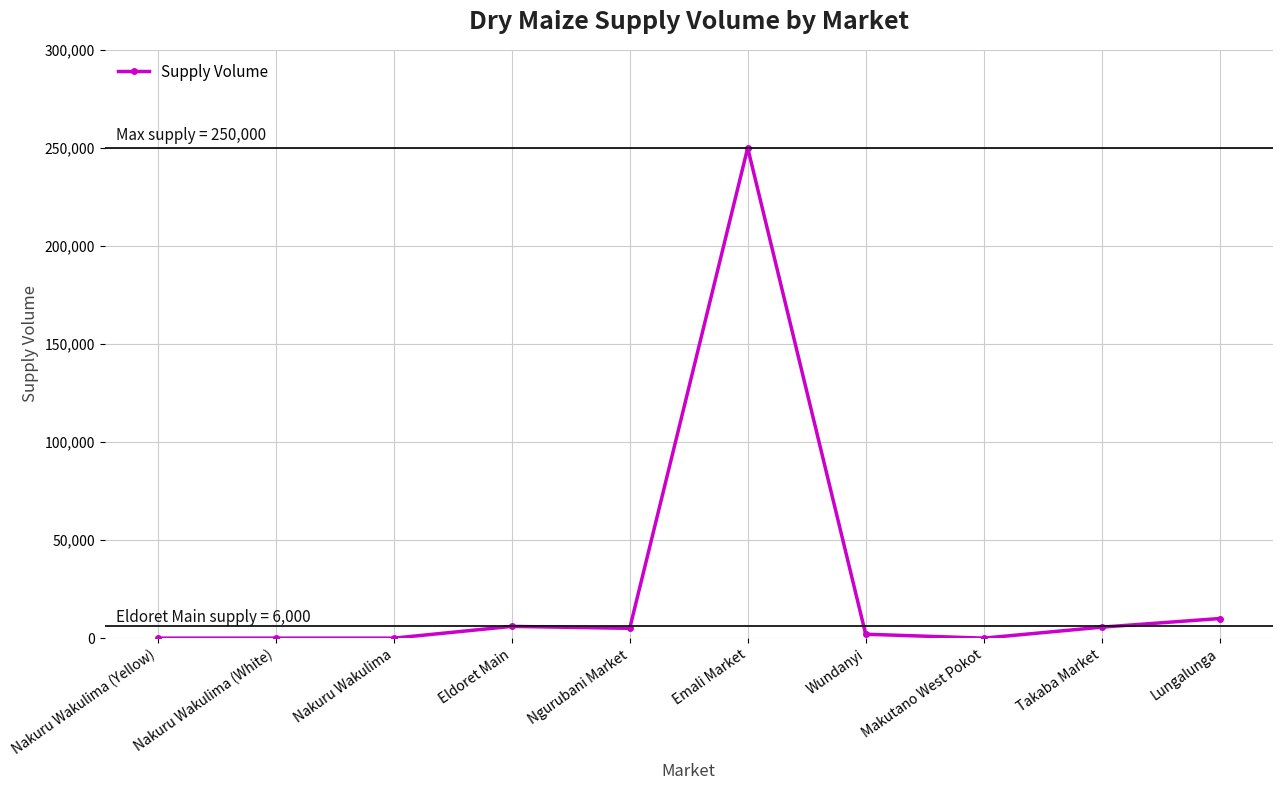

Count the number of data series in this chart.

1